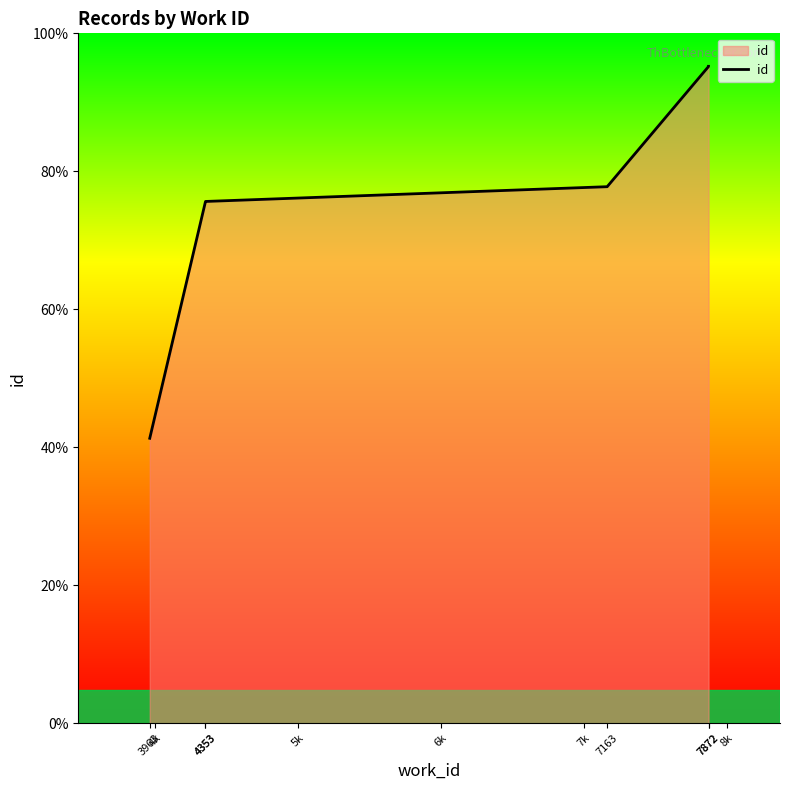

What is the sum of the values at 7163 and 4353?

38349